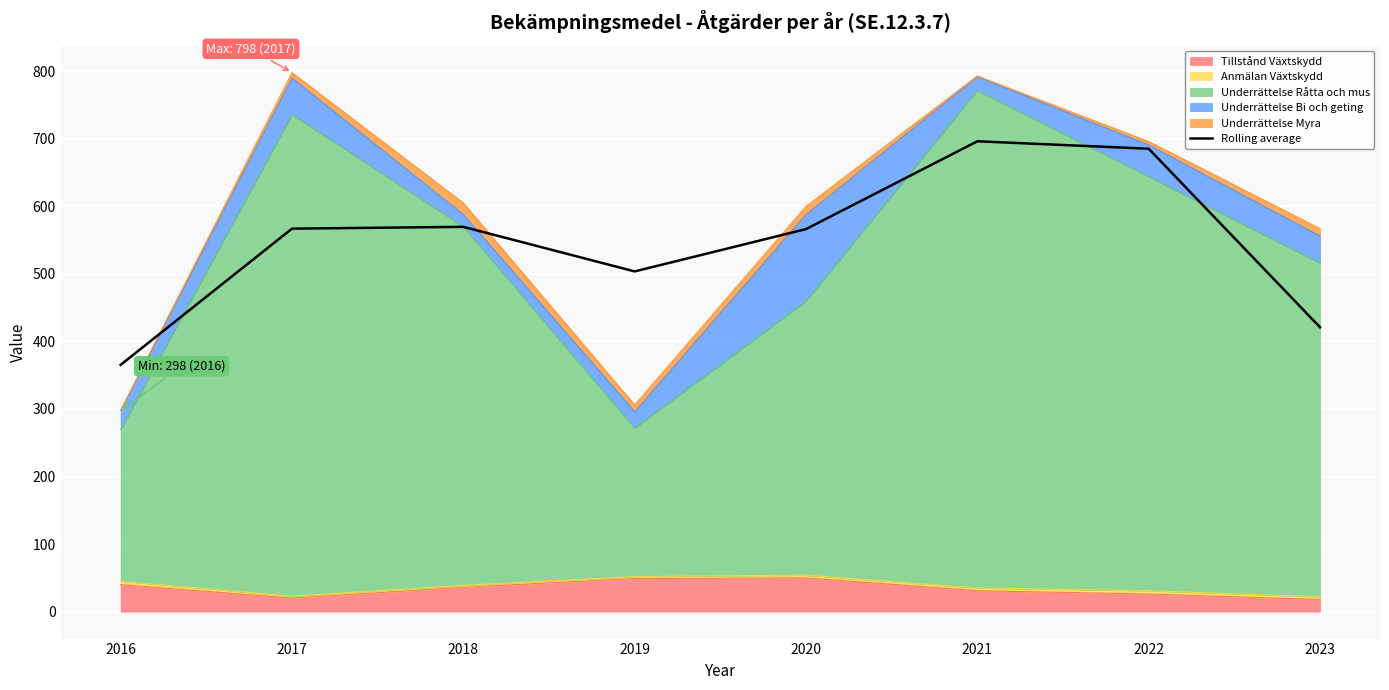

What is the difference between the maximum and minimum values?

331.0